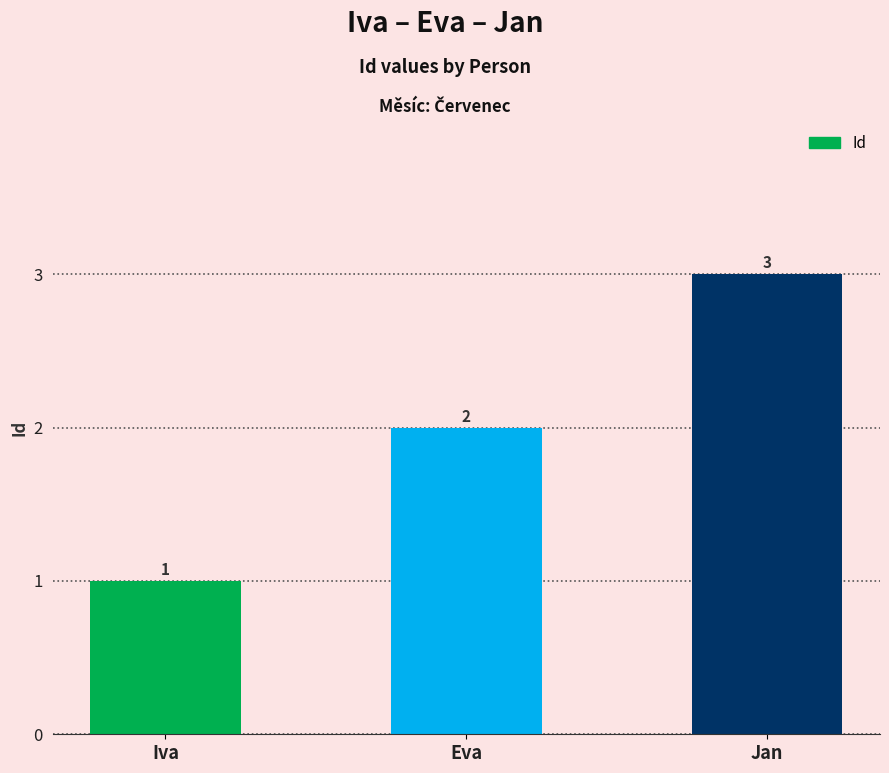

Is it true that the value at Iva is 2?

False